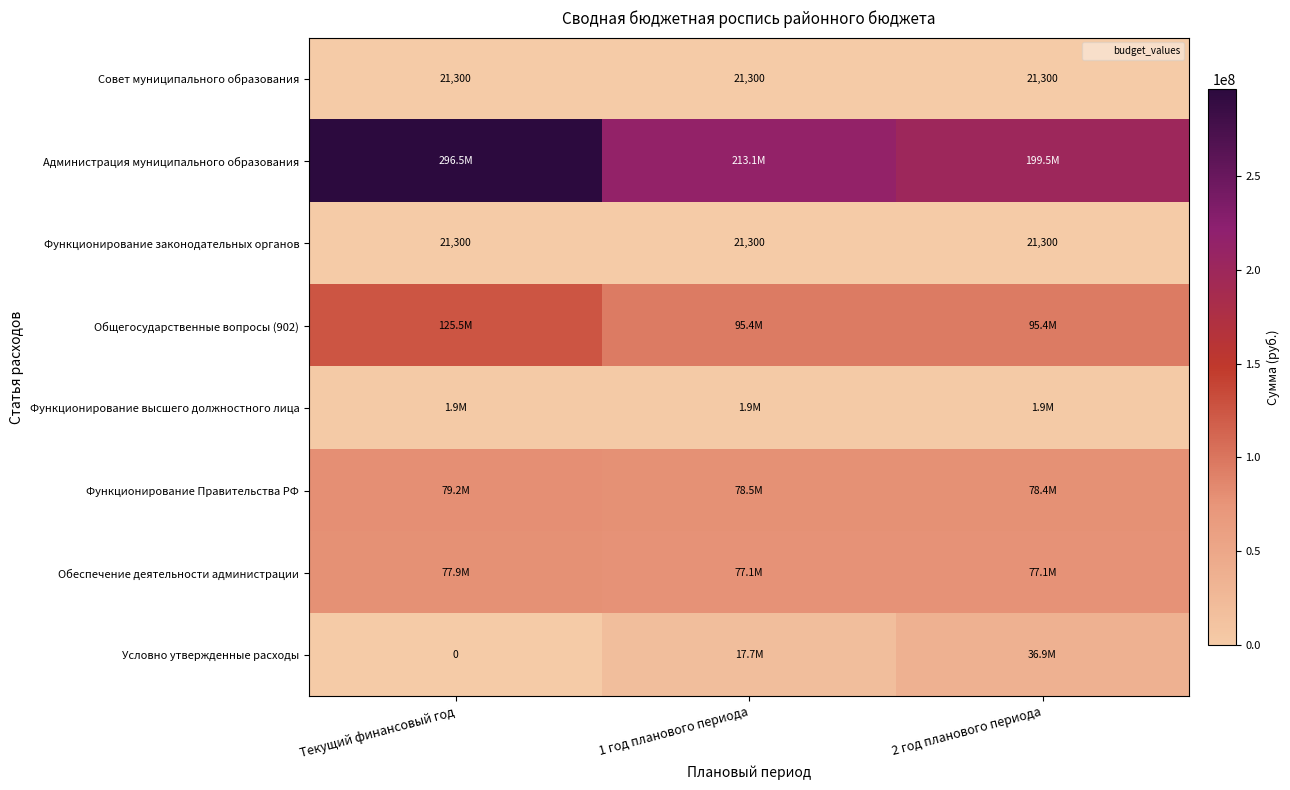

Is it true that Функционирование законодательных органов equals 21300 at 2 год планового периода?

True